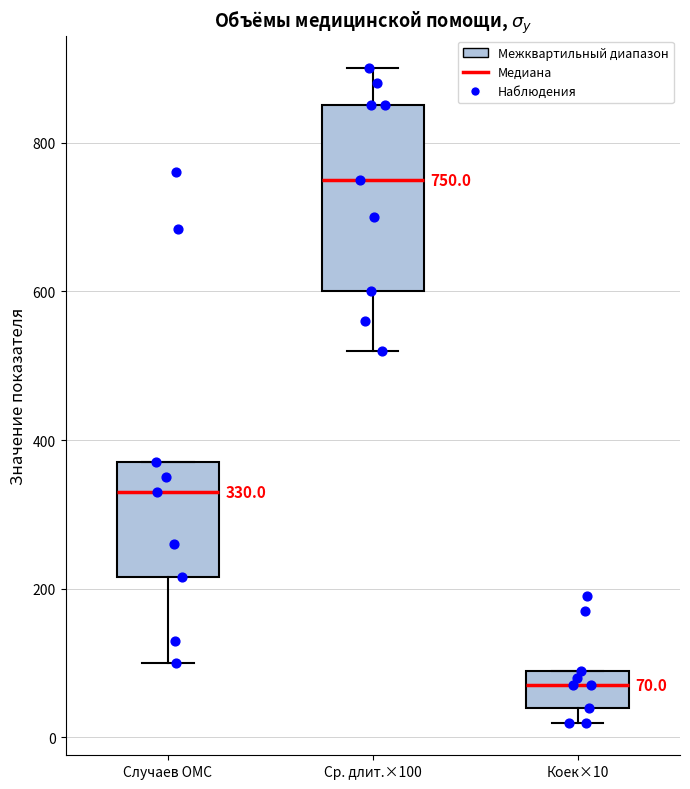

Which box's median line is the highest?

Ср. длит.×100